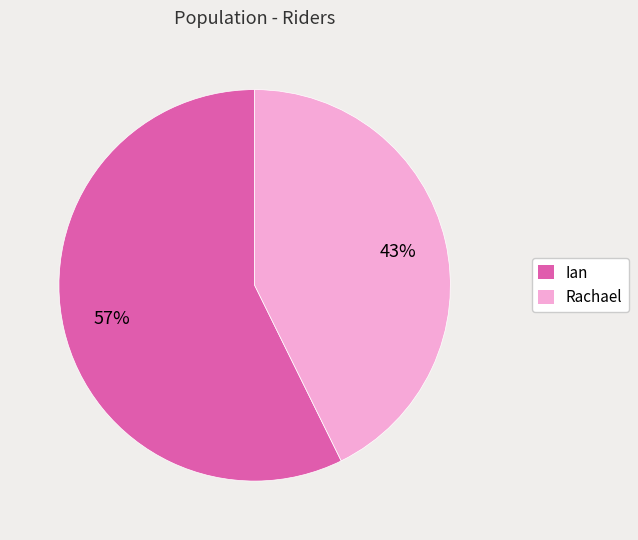

What is the majority slice?

Ian